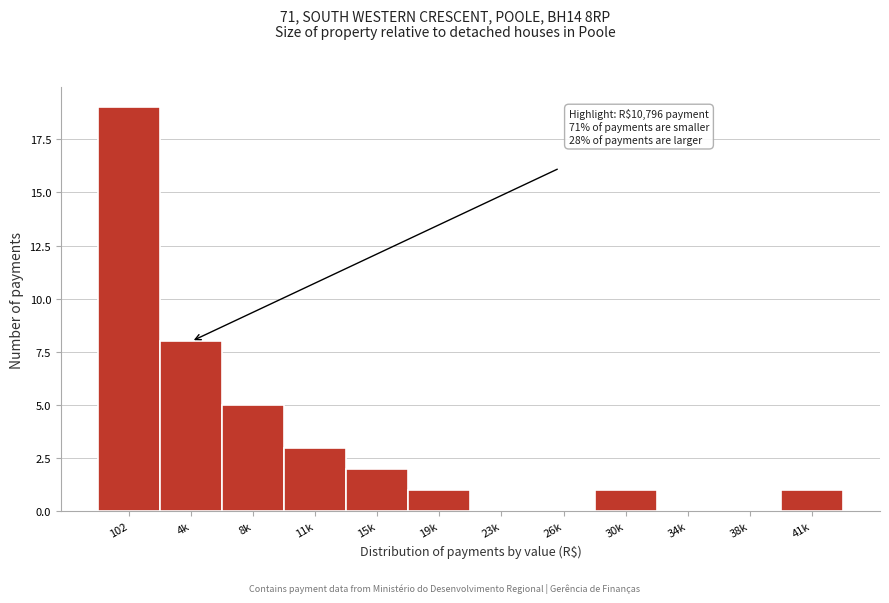

Reading left to right, what are all the values shown in this chart?

102=19	4k=8	8k=5	11k=3	15k=2	19k=1	23k=0	26k=0	30k=1	34k=0	38k=0	41k=1